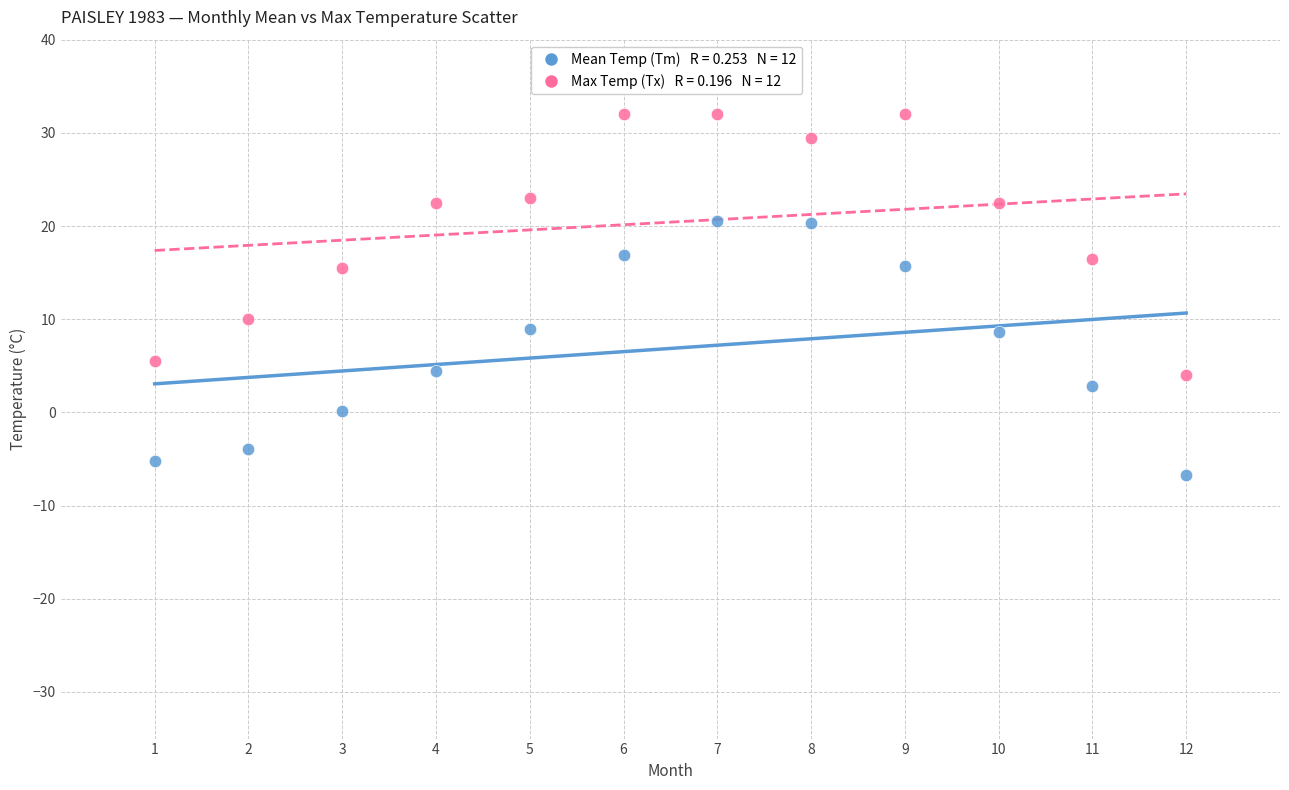

Across all data points, what is the range of Y values (max minus min)?

38.7